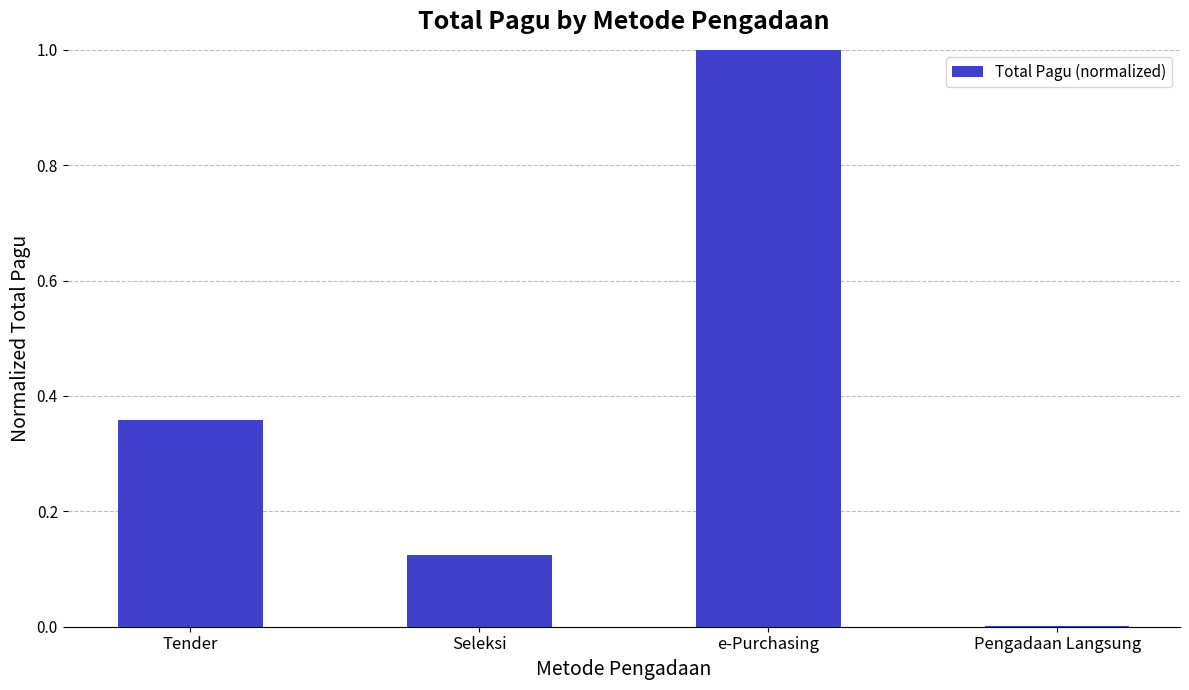

Are the bars horizontal?

No